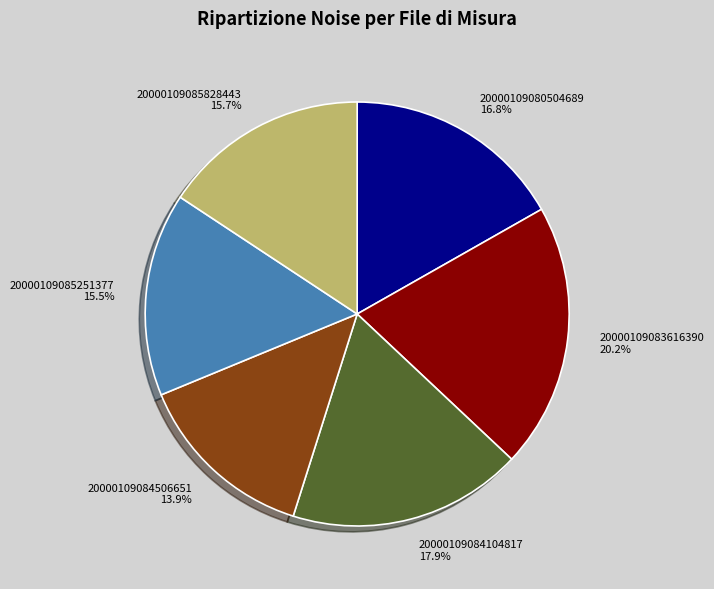

Count the number of slices in the pie.

6